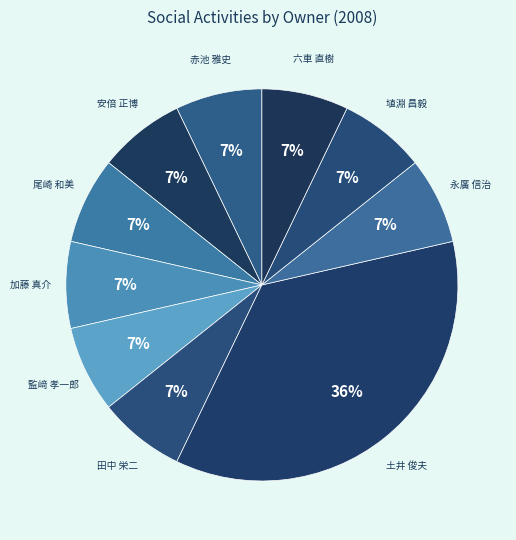

Does any single category account for the majority?

No